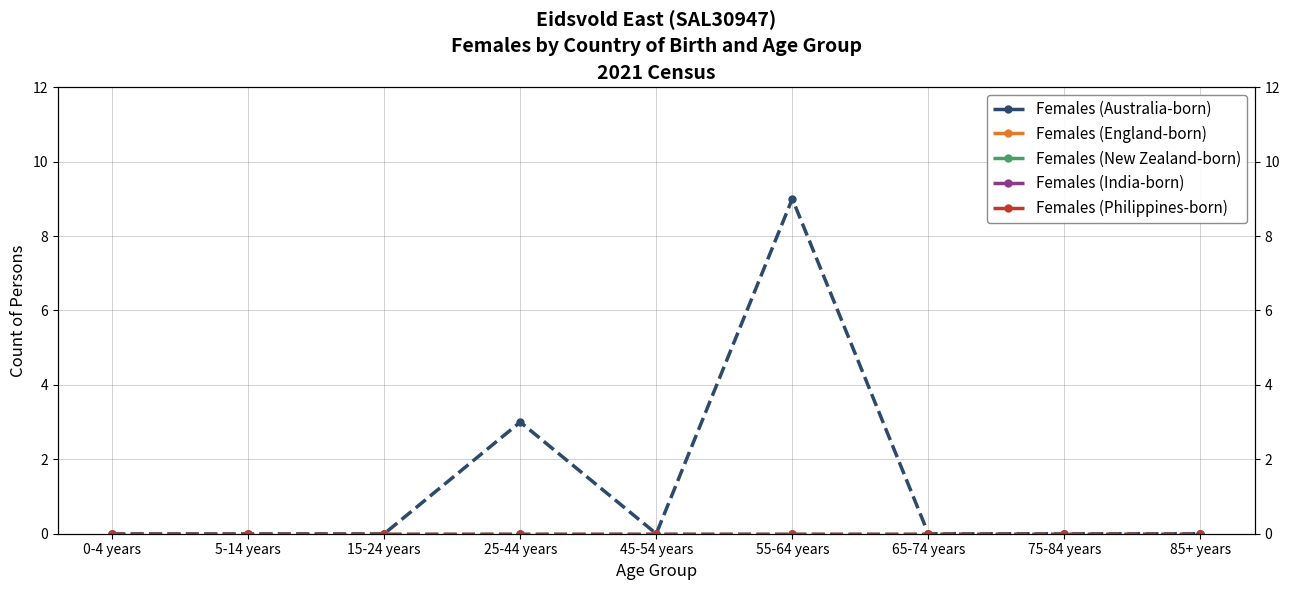

What is the label of the 9th point from the right?

0-4 years